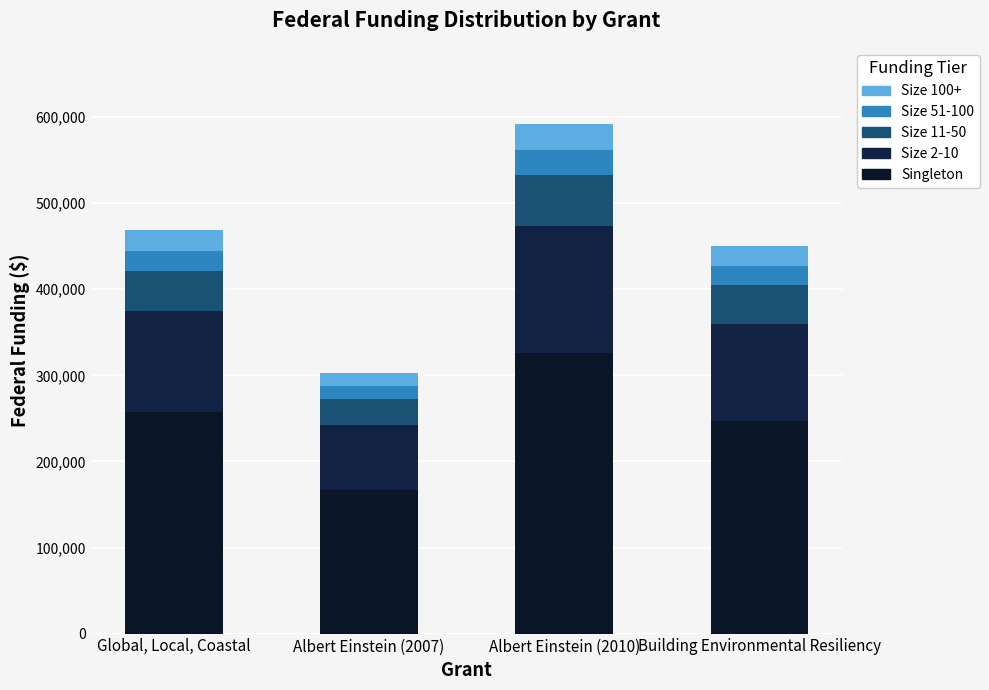

What are all the series names shown in the legend?

Size 100+, Size 51-100, Size 11-50, Size 2-10, Singleton